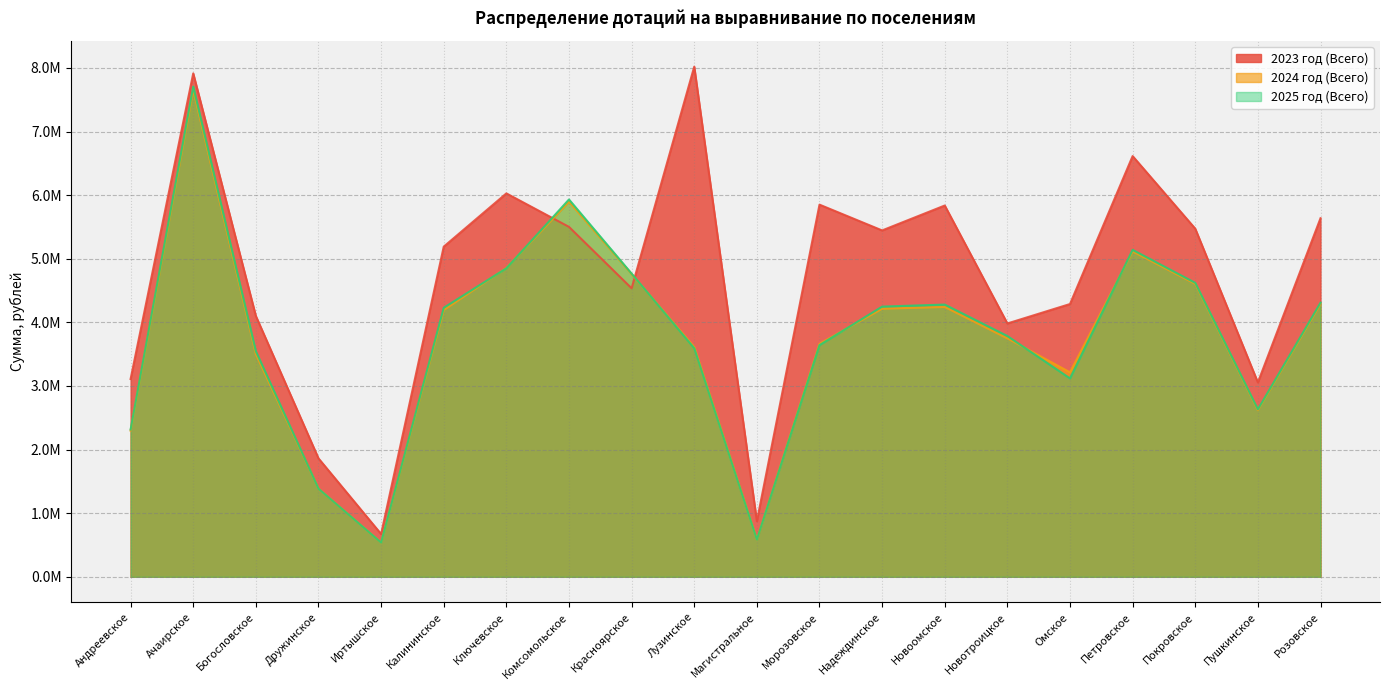

True or false: 2025 год (Всего) has more than 1 interior local peaks.

True